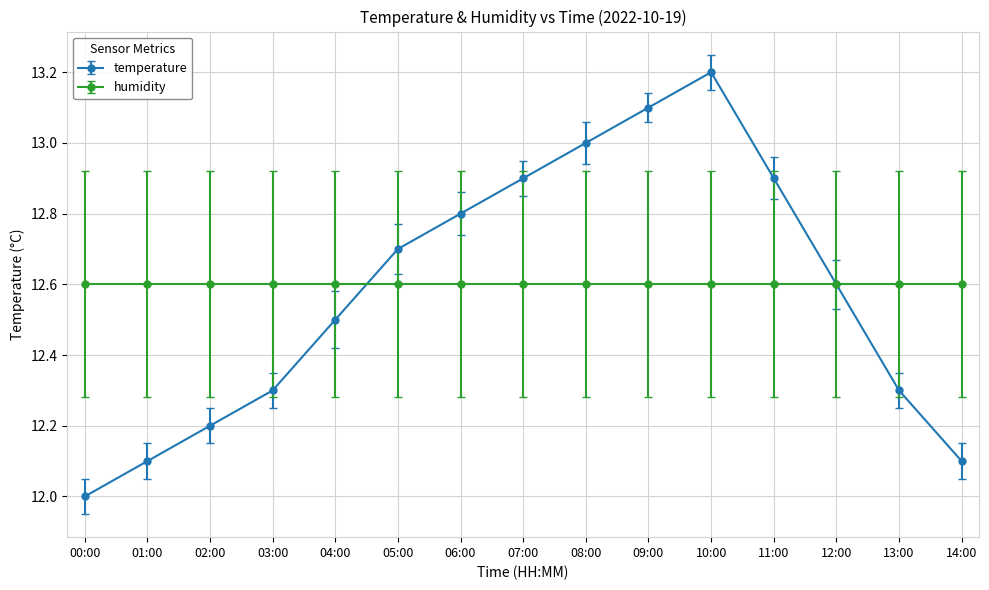

Is it true that temperature equals 5.1 at 01:00?

False